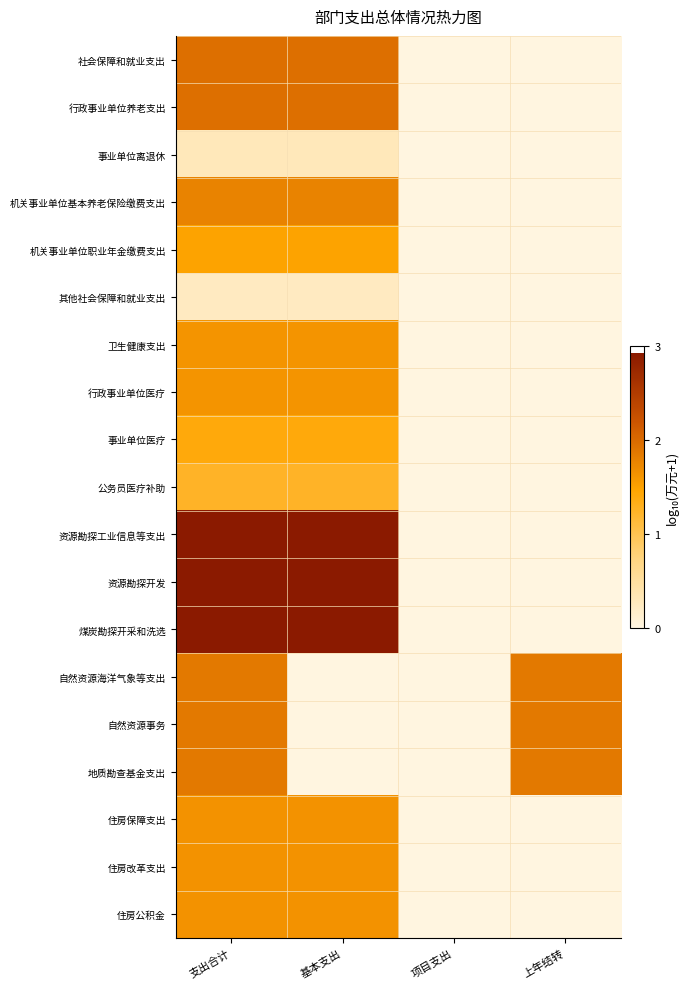

What is the total value across all series at 上年结转?

5.6